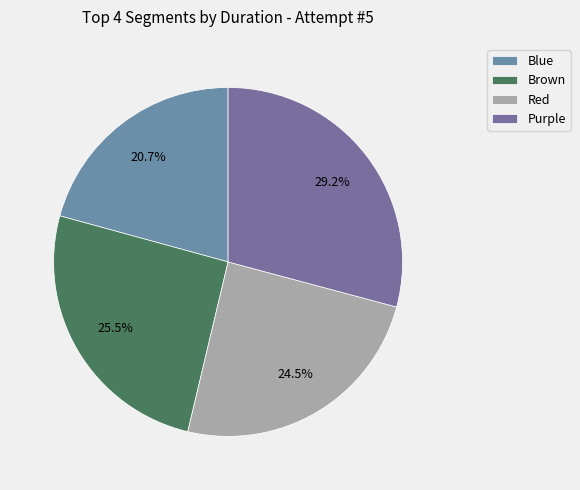

What is the ratio of the value at Purple to the value at Brown?

1.1